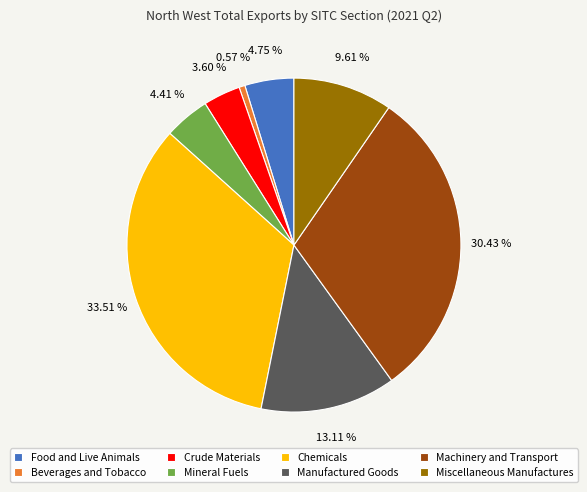

The Mineral Fuels slice represents 4% of the pie. True or false?

True